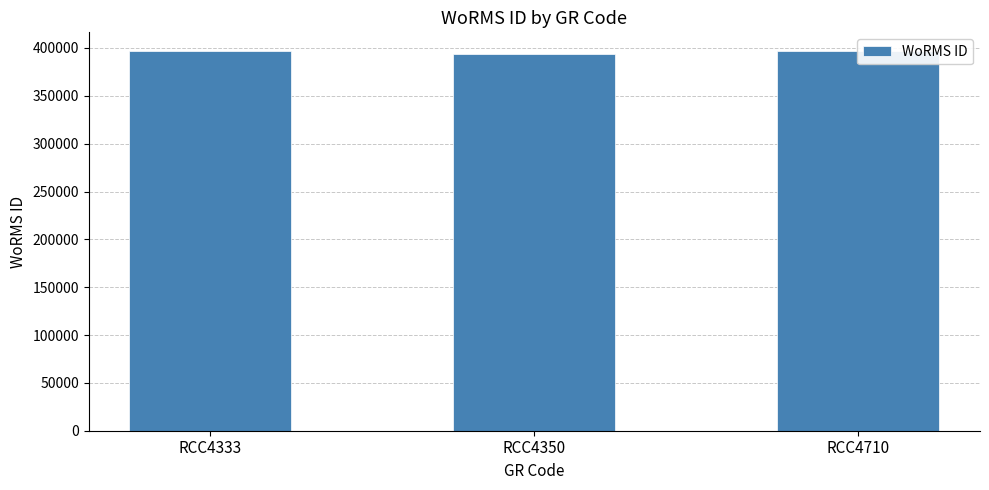

Which category has the lowest value across all series?

RCC4350